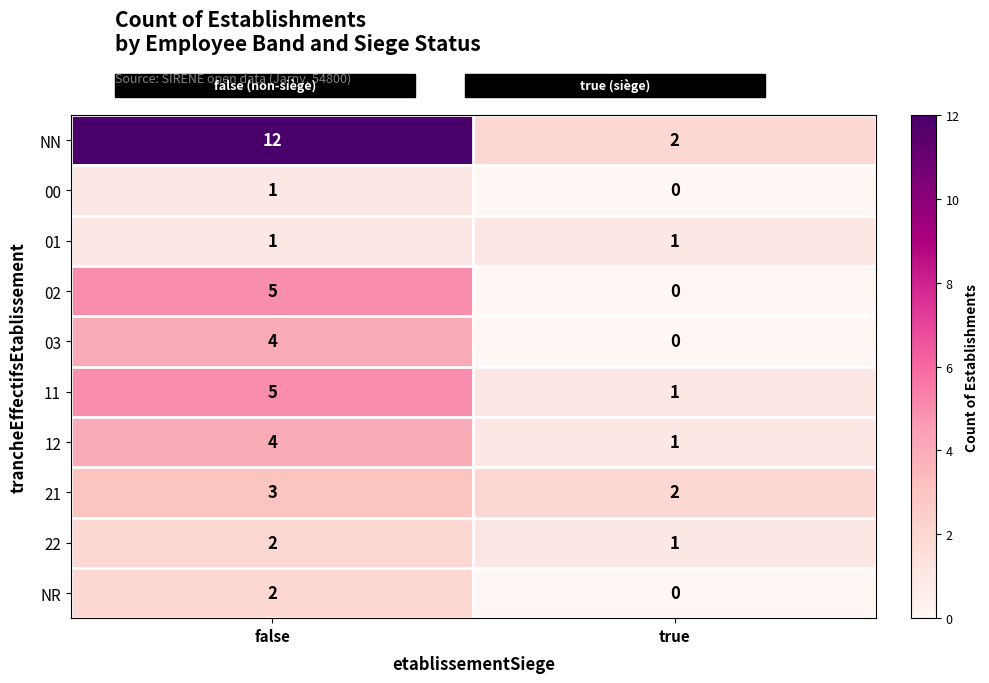

At how many categories does at least one series exceed 4?

1